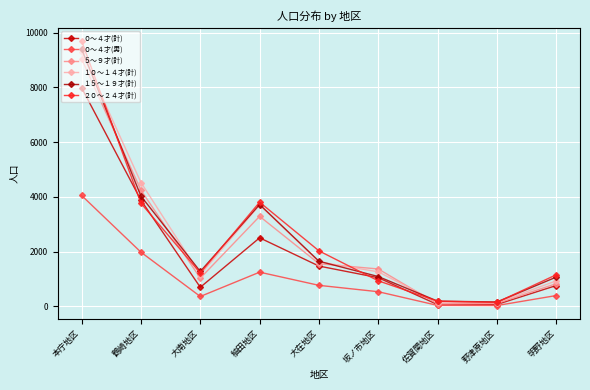

What is the maximum value shown in the chart?

9697